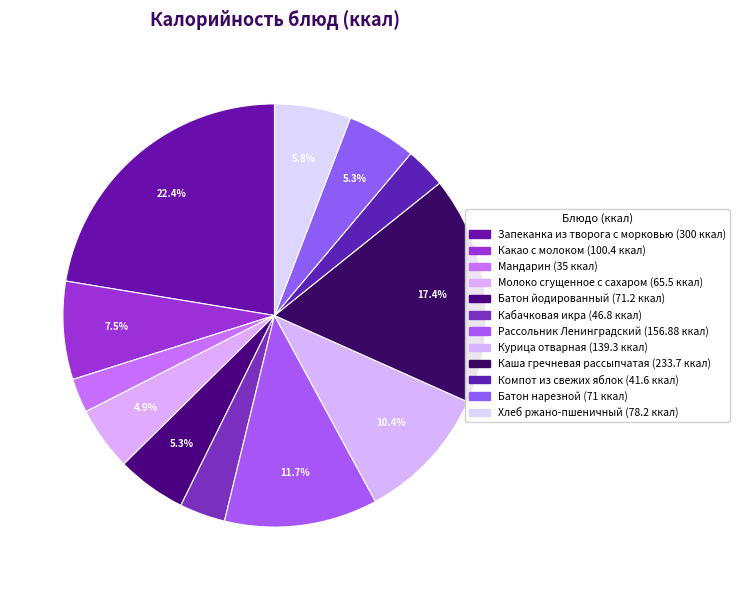

What is the total percentage of Курица отварная and Батон нарезной?

15.7%